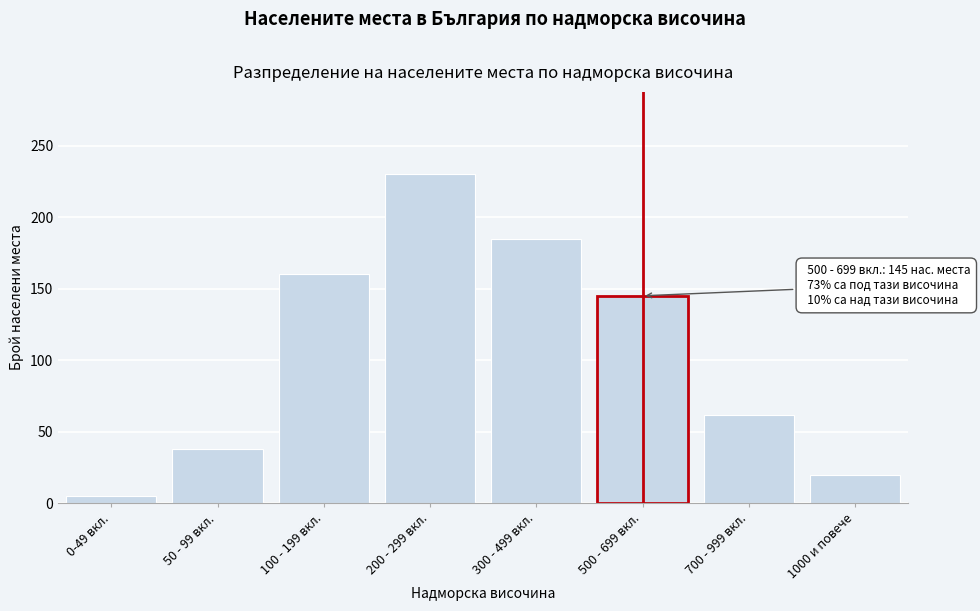

Reading left to right, transcribe all the data shown in this chart.

0-49 вкл.=5	50 - 99 вкл.=38	100 - 199 вкл.=160	200 - 299 вкл.=230	300 - 499 вкл.=185	500 - 699 вкл.=145	700 - 999 вкл.=62	1000 и повече=20